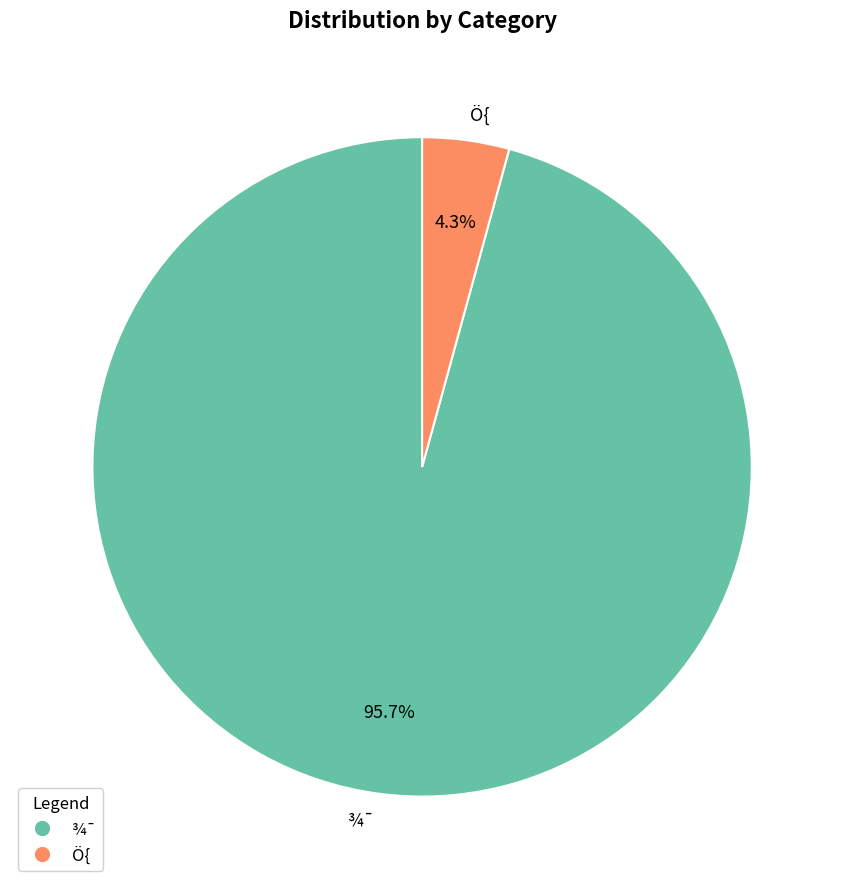

To the nearest percent, what portion does ¾¯ represent?

96%